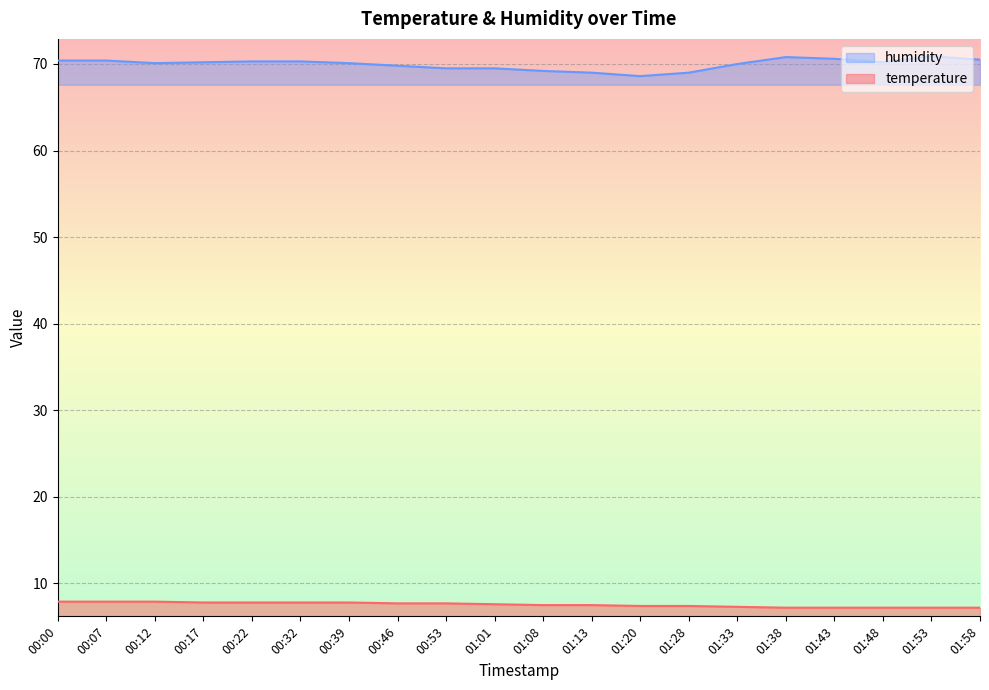

What are all the series names shown in the legend?

humidity, temperature